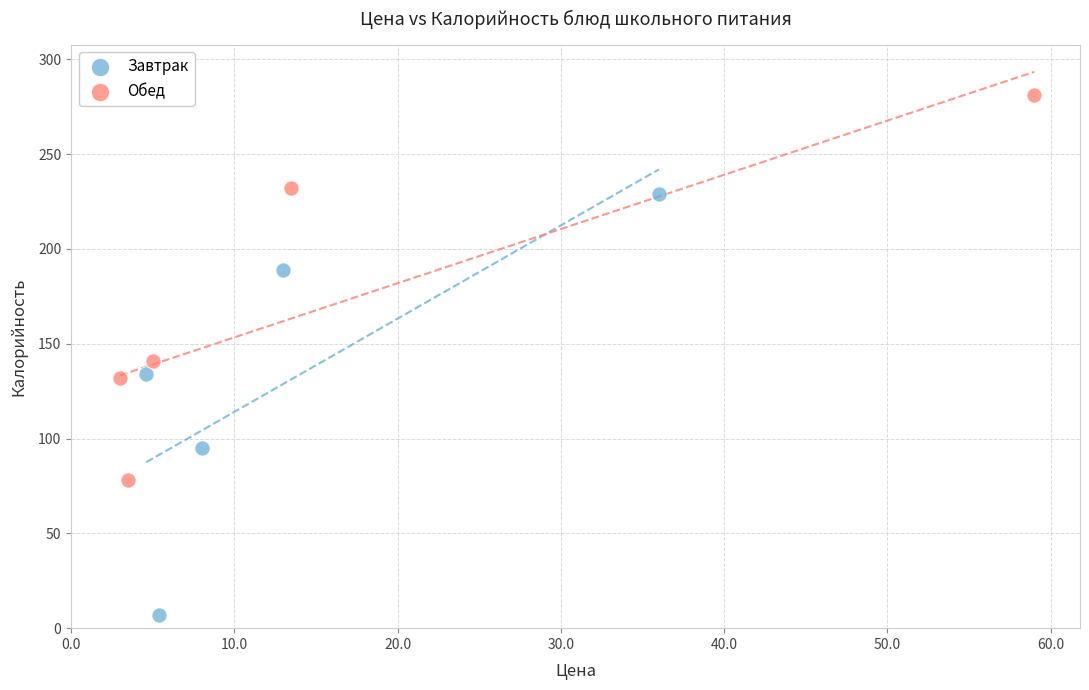

Which series has the widest spread of Y values?

Завтрак